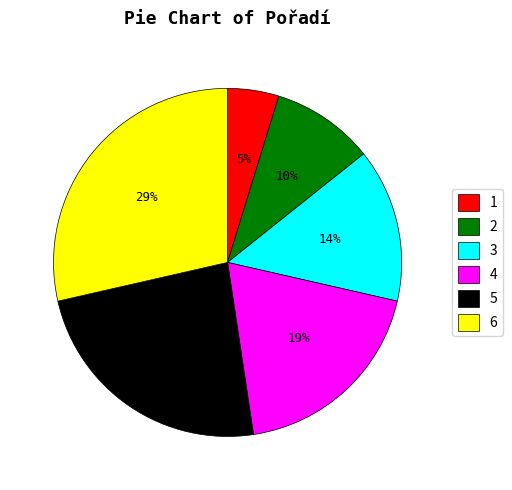

Is the sum of 2 and 3 greater than half?

No